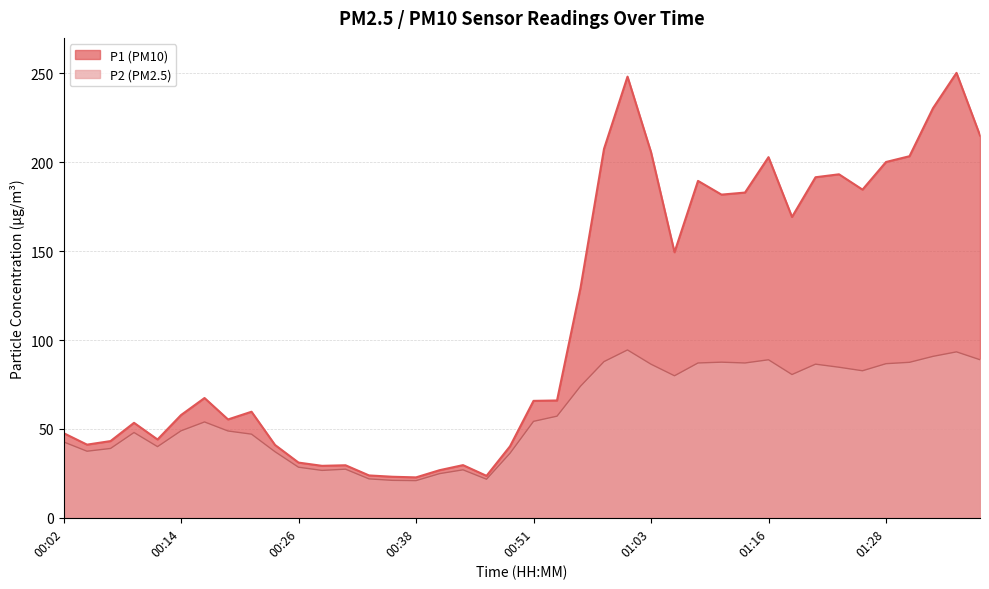

At how many categories does at least one series exceed 242?

2